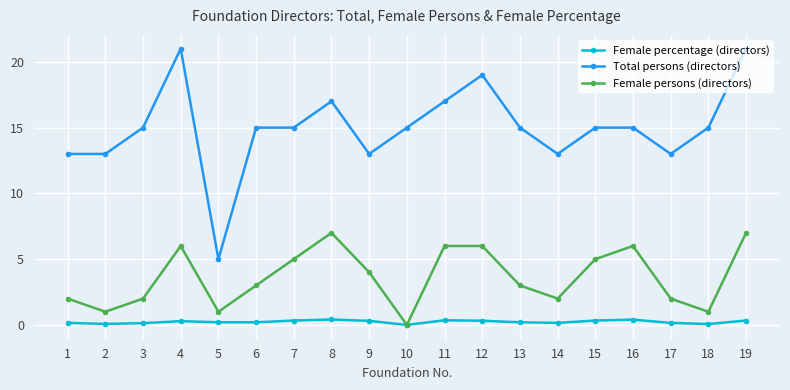

True or false: Female percentage (directors) and Total persons (directors) cross at least once.

False